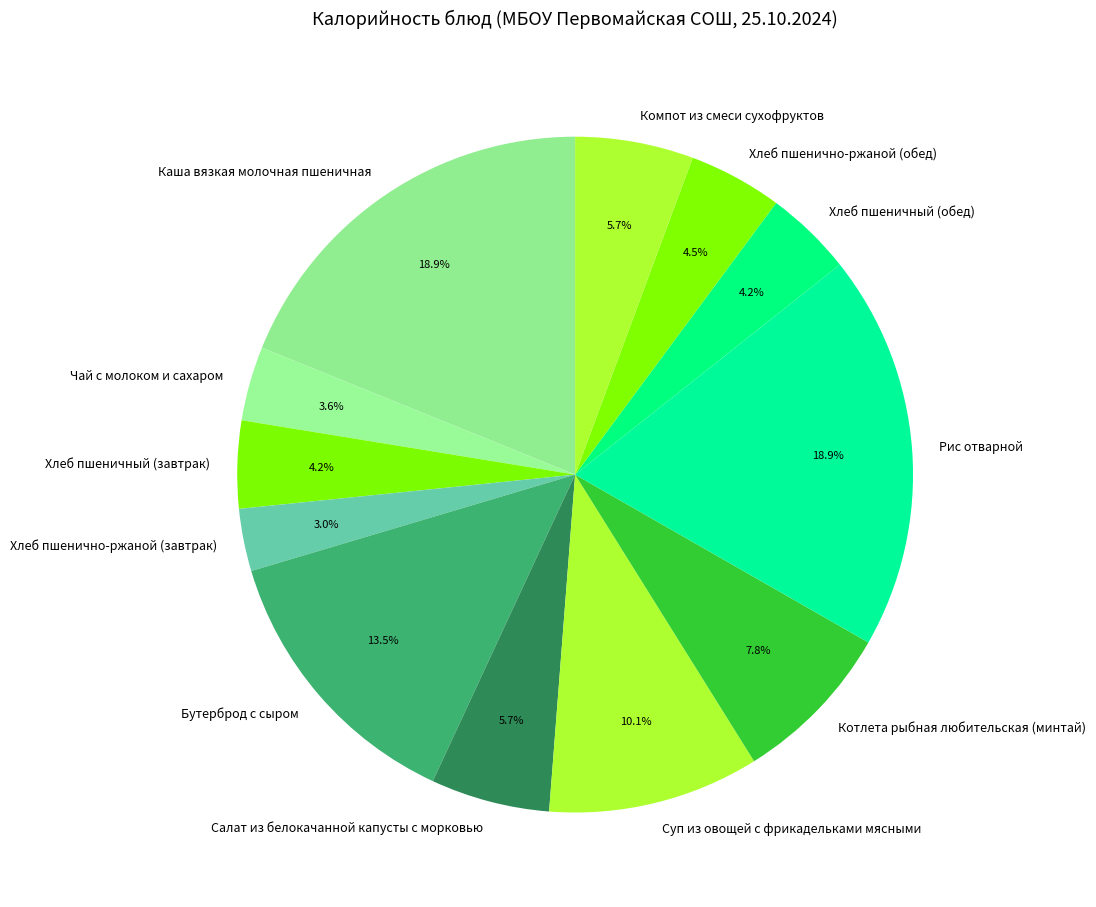

True or false: Рис отварной accounts for 19% of the total.

True